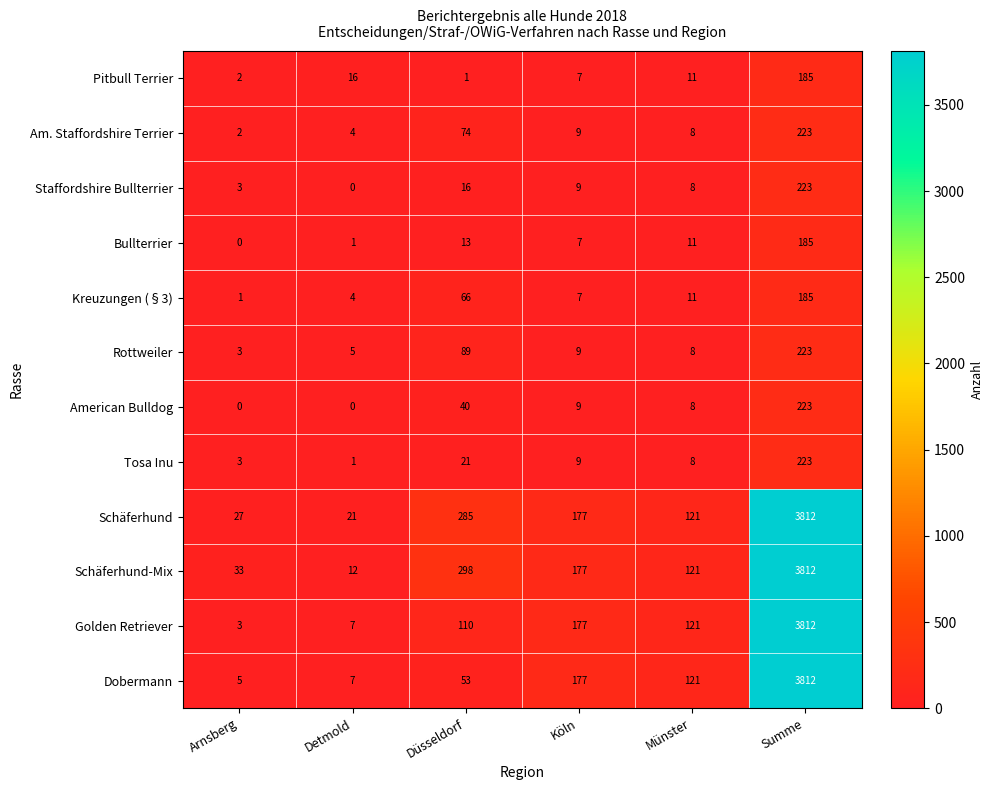

Where does the Tosa Inu series first go above 9?

Düsseldorf